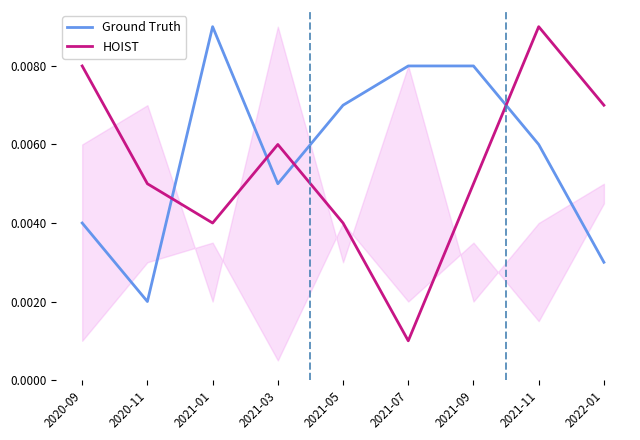

Where do HOIST and Ground Truth first cross each other?

2020-11 and 2021-01